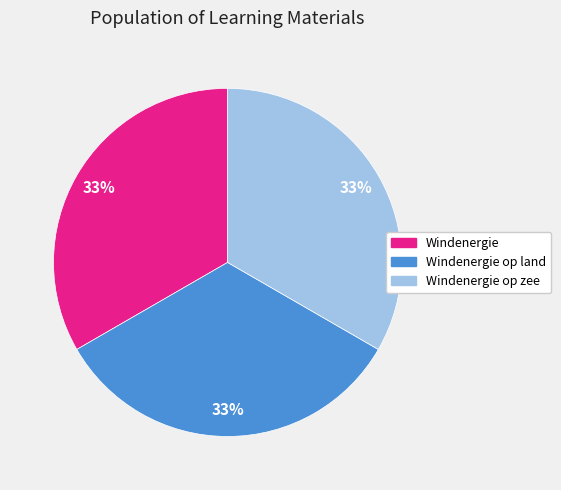

Does any single category account for the majority?

No